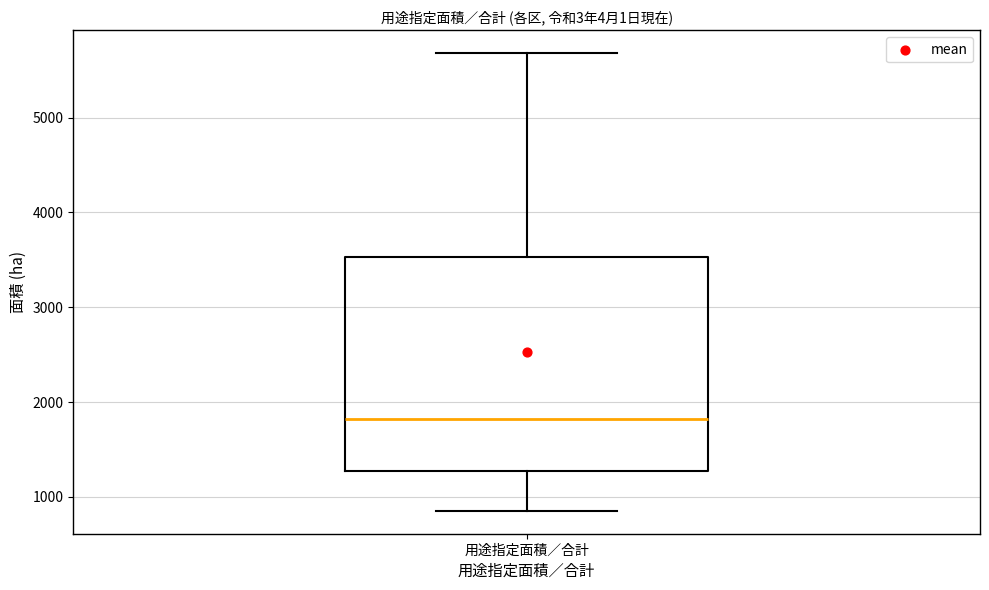

Where does the median line of the box for 用途指定面積／合計 sit on the y-axis? The values are not printed on the chart, so give them approximately, as read against the axis.

1800